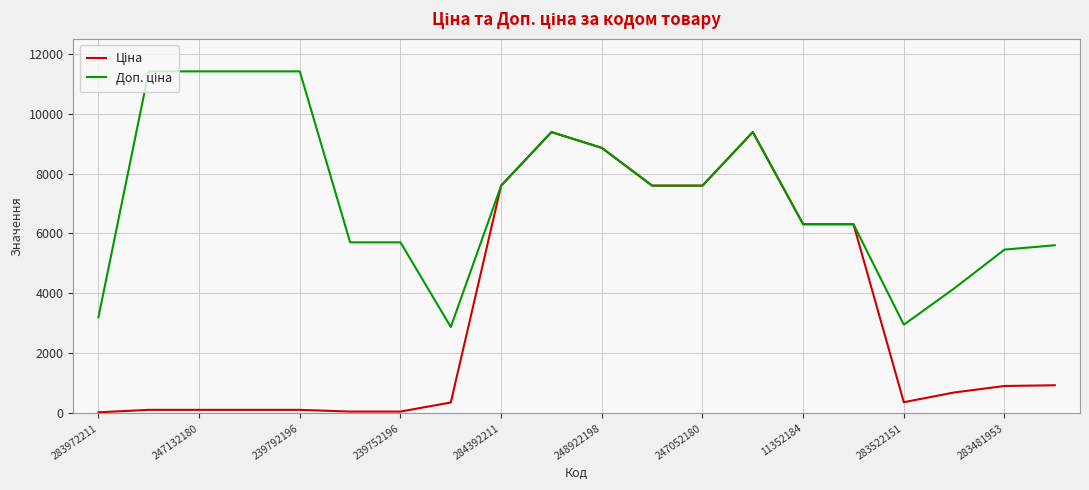

Does the chart display data point markers on the line(s)?

No